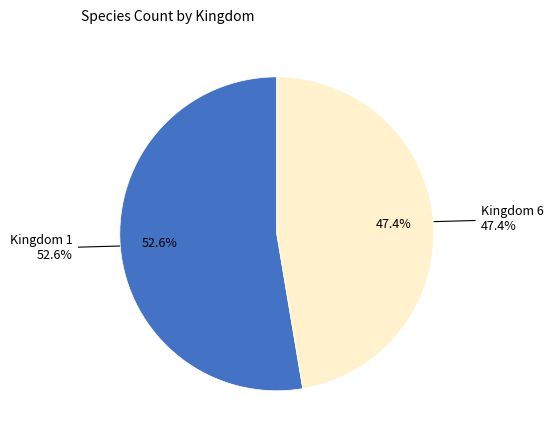

What percentage is the 1 slice, to the nearest percent?

53%